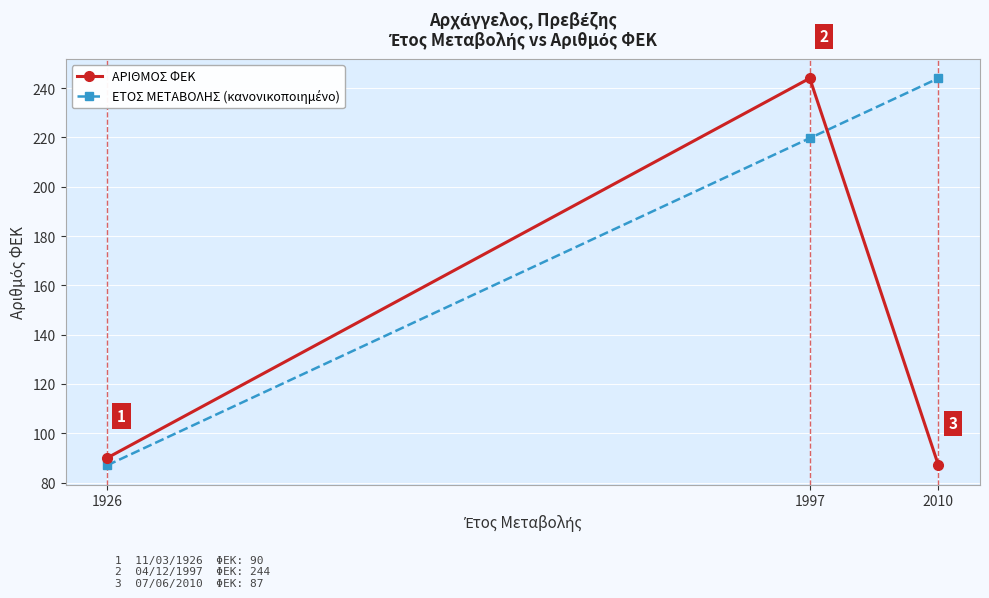

What is the value of the ΑΡΙΘΜΟΣ ΦΕΚ point at the 3rd from the left?

87.0